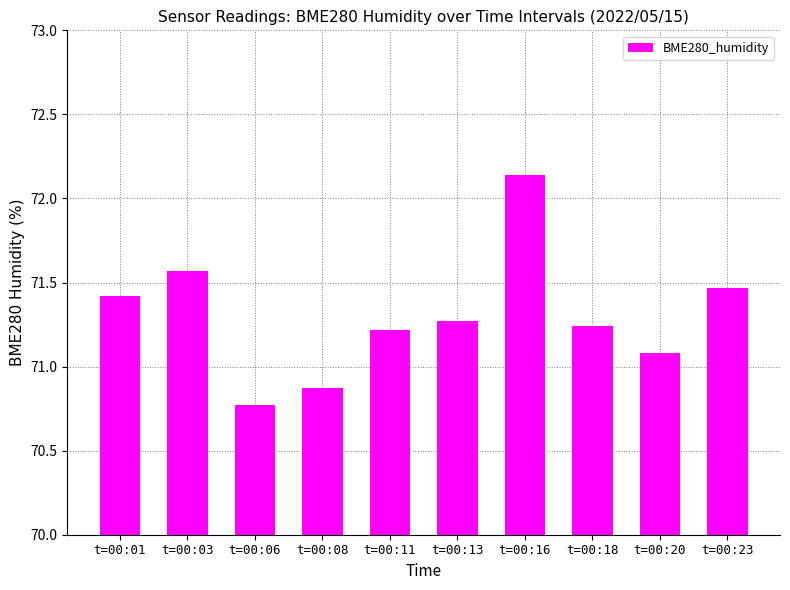

At which label does the data first exceed 71?

t=00:01